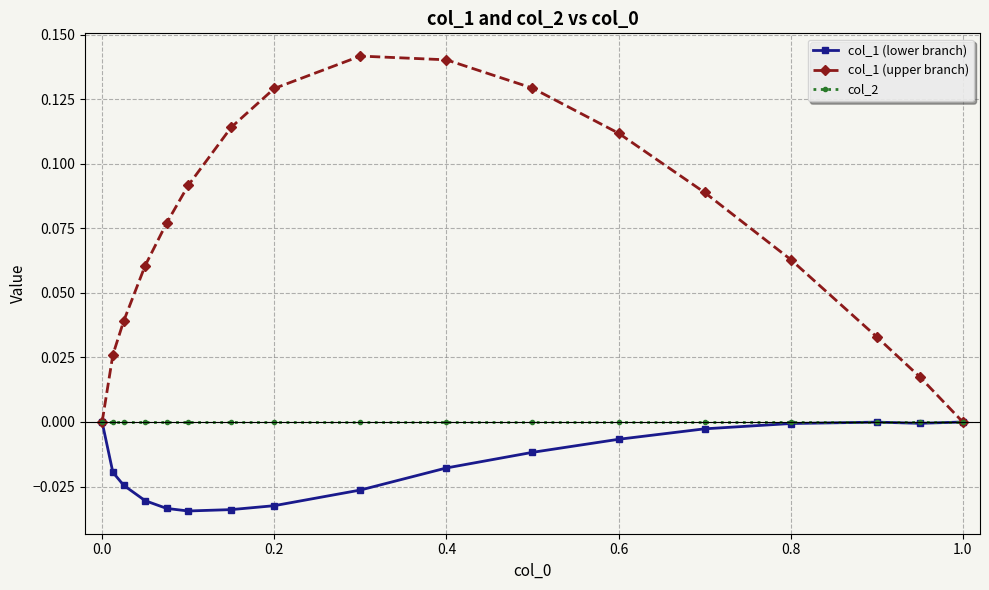

Which series has the widest spread of values?

col_1 (upper branch)